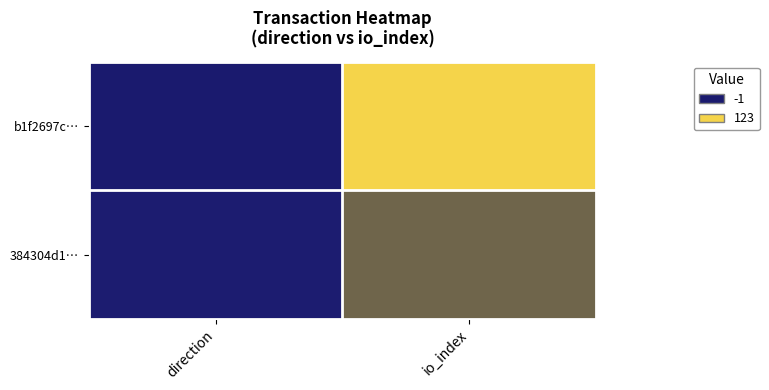

List the series in order of their overall mean, lowest first.

384304d1…, b1f2697c…